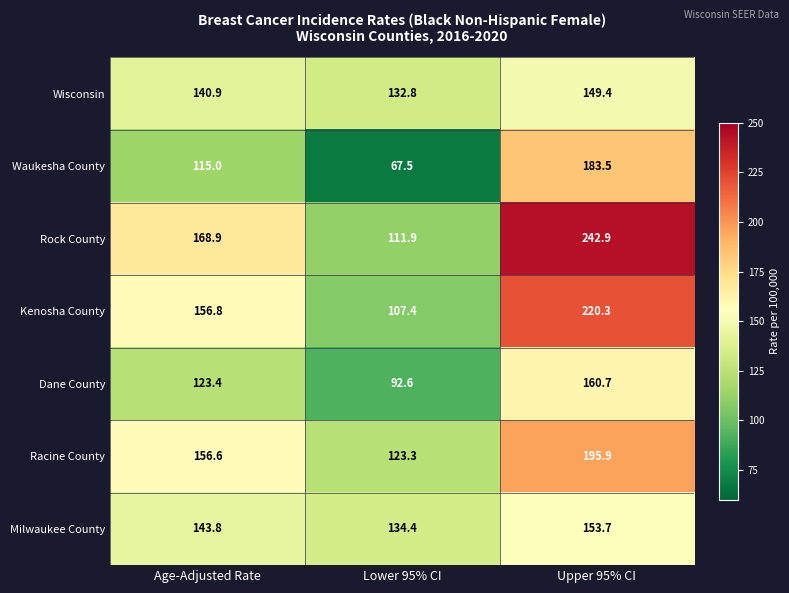

Which series has the widest spread of values?

Rock County